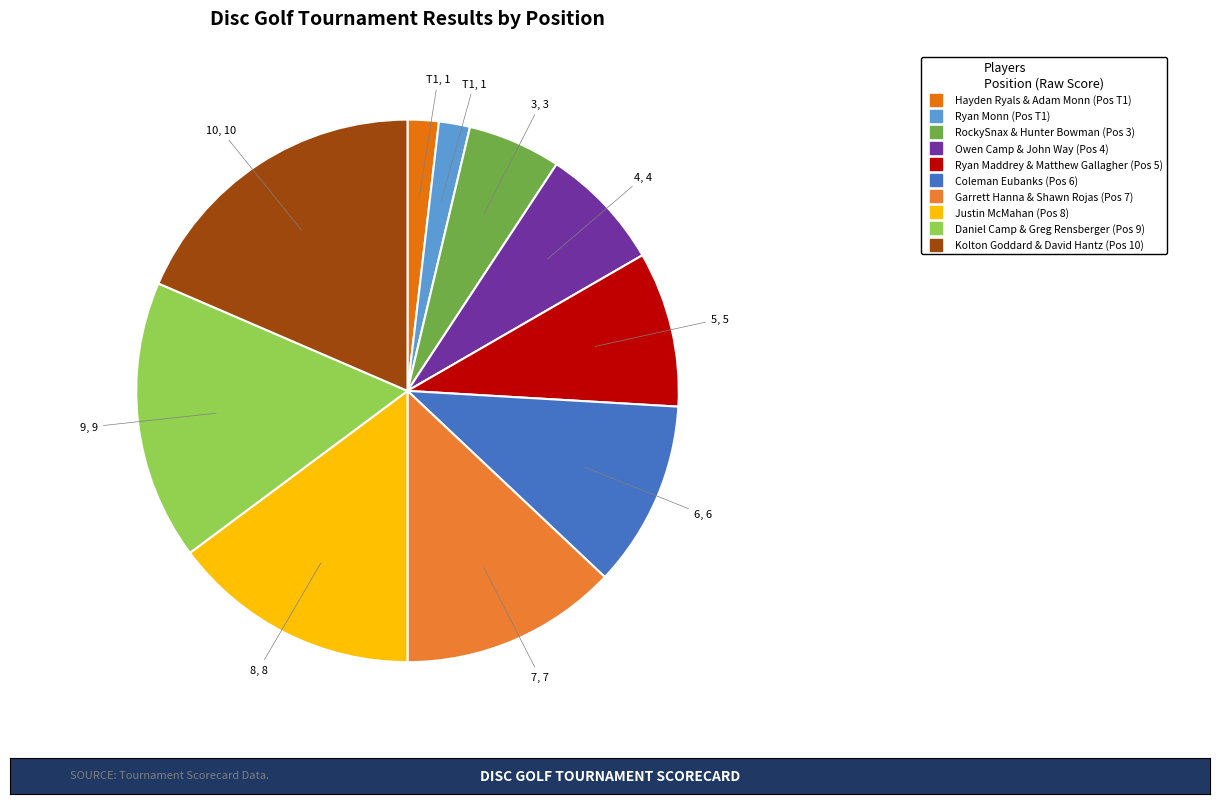

What is the change in value from Justin McMahan to Kolton Goddard & David Hantz?

+2